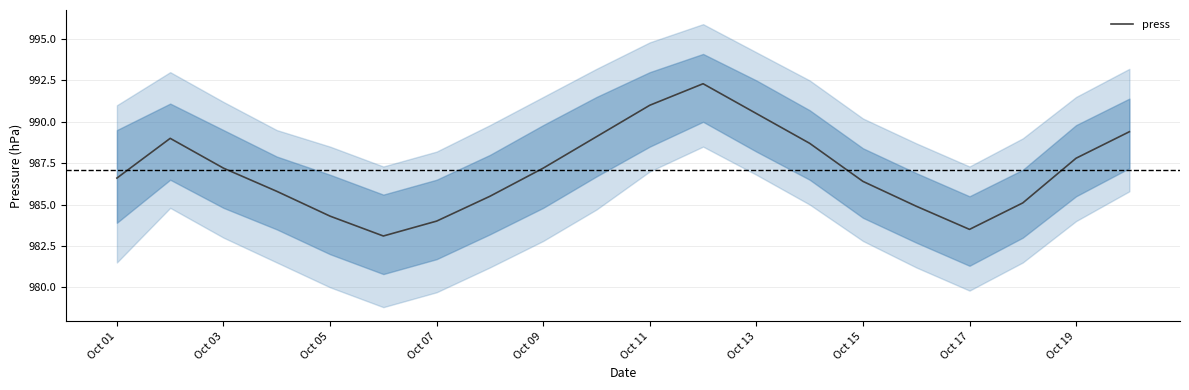

The value of press at Oct 01 is 986.6. True or false?

True